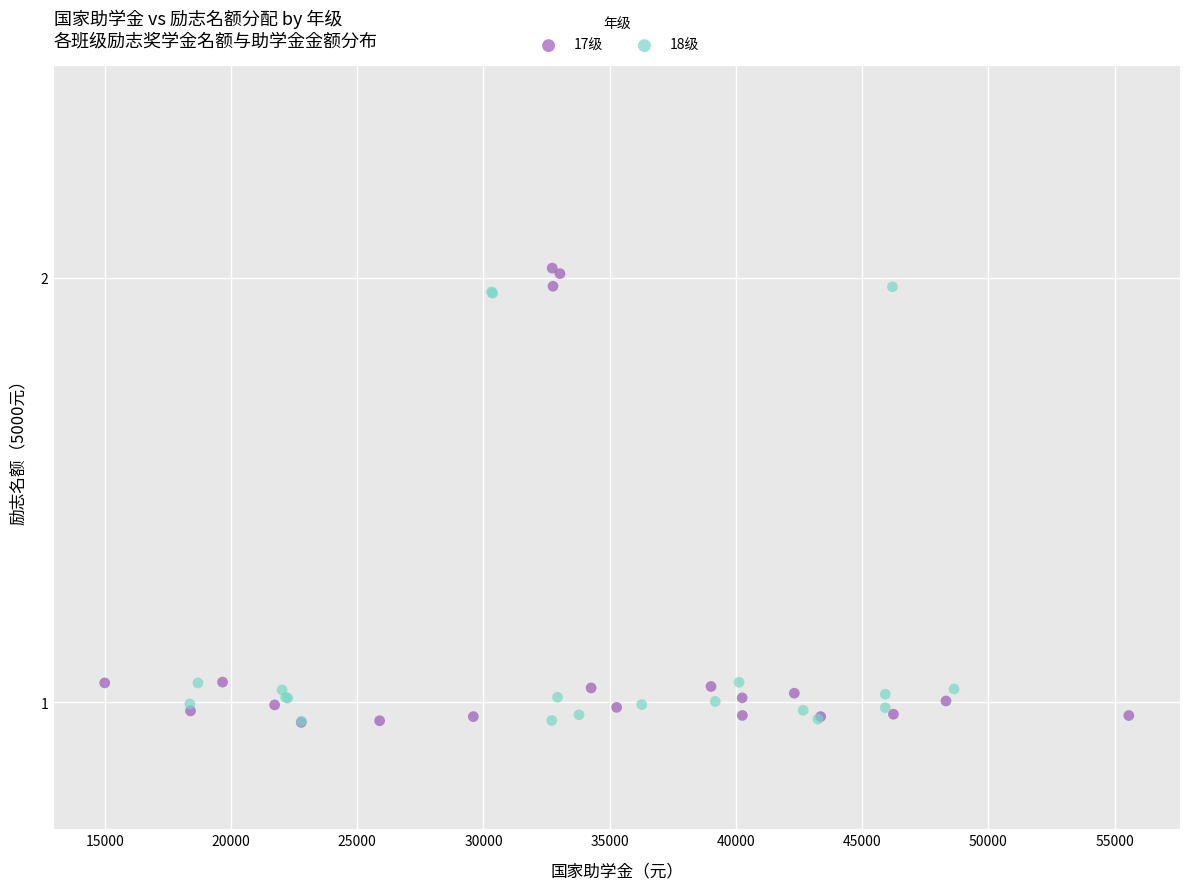

Which series has the largest Y range (max minus min)?

17级